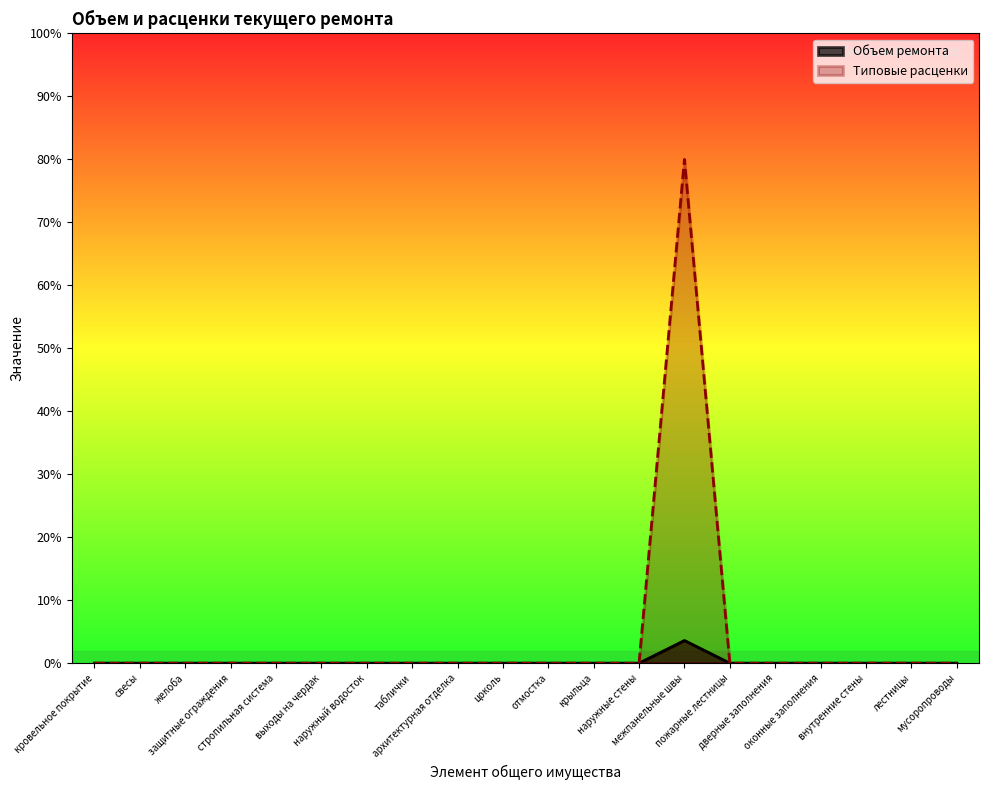

What are all the series names shown in the legend?

Объем ремонта, Типовые расценки